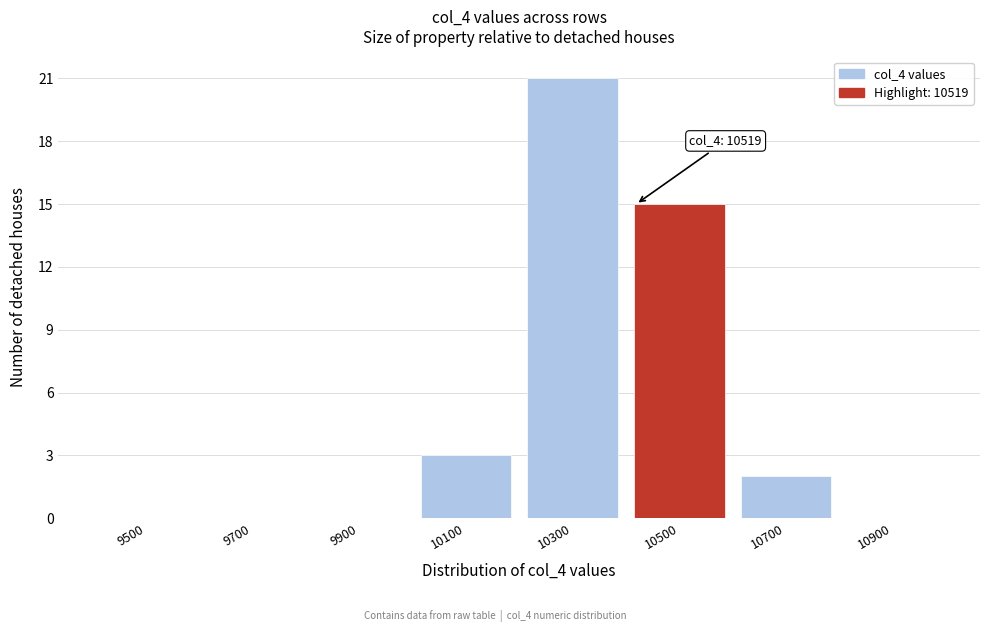

Reading left to right, list all the values displayed in this chart.

9500=0	9700=0	9900=0	10100=3	10300=21	10500=15	10700=2	10900=0